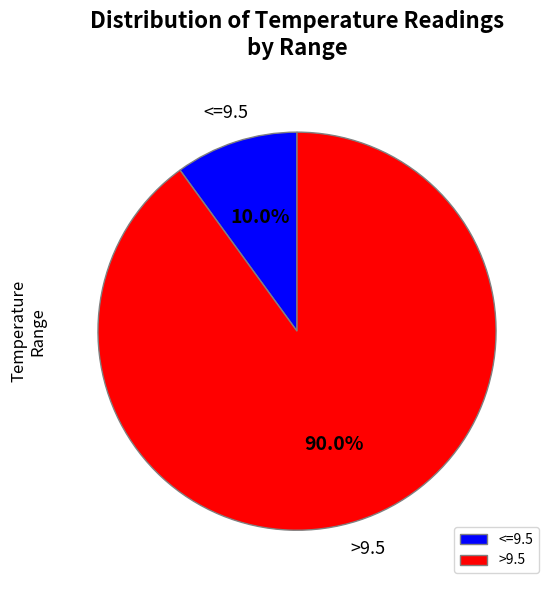

What percentage do >9.5 and <=9.5 together represent?

100.0%